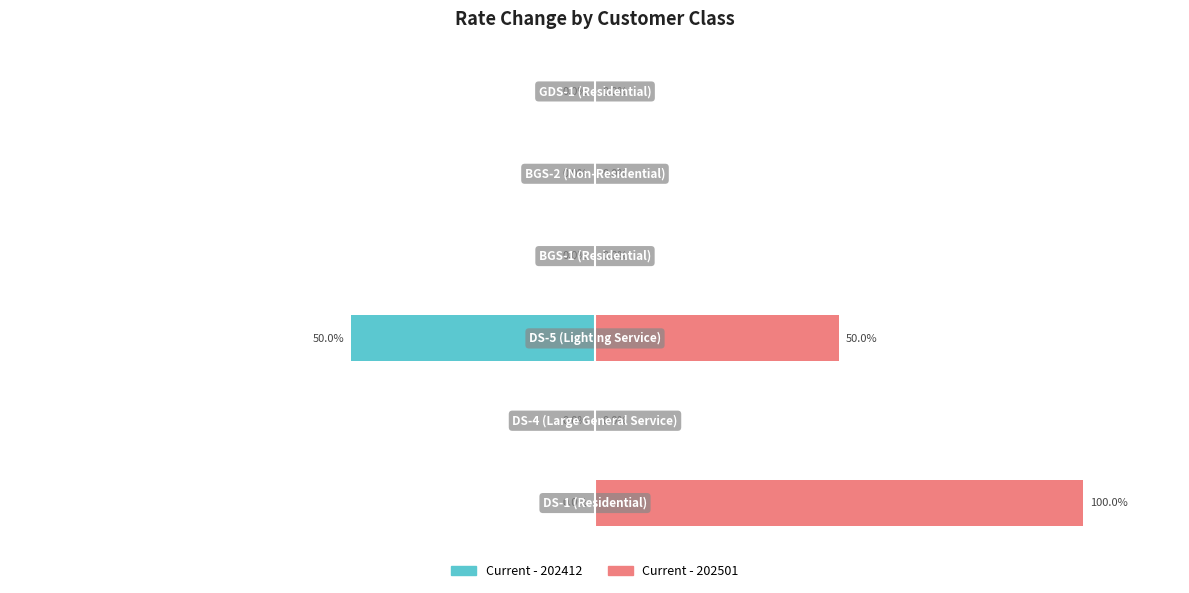

How many bars are there in each group?

2